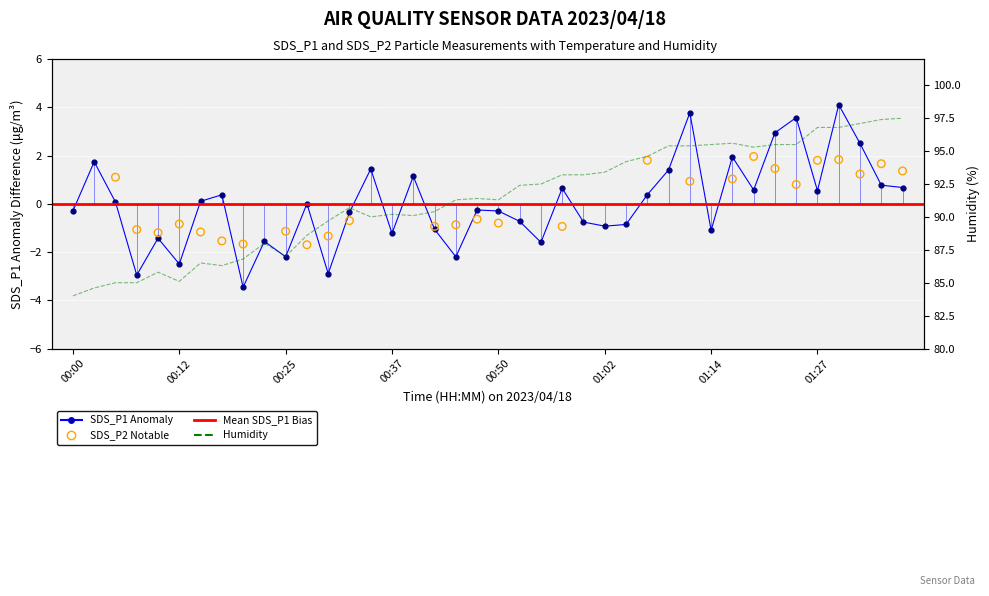

What is the total value across all series at 00:27?

88.6